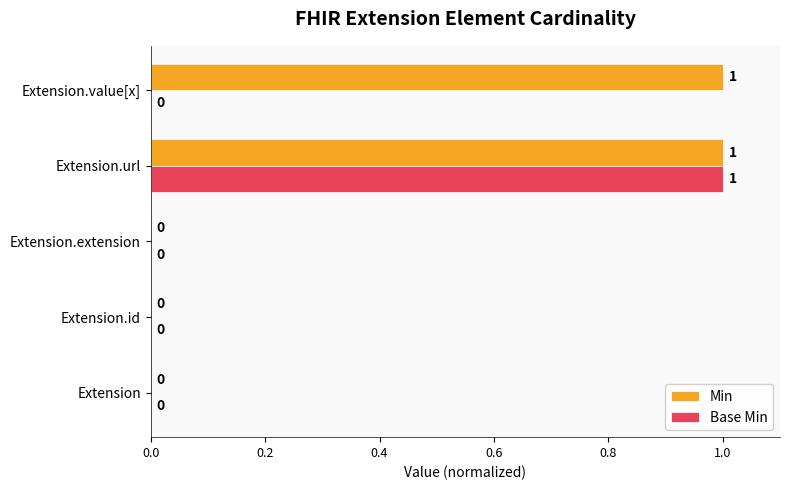

What is the maximum value for Min?

1